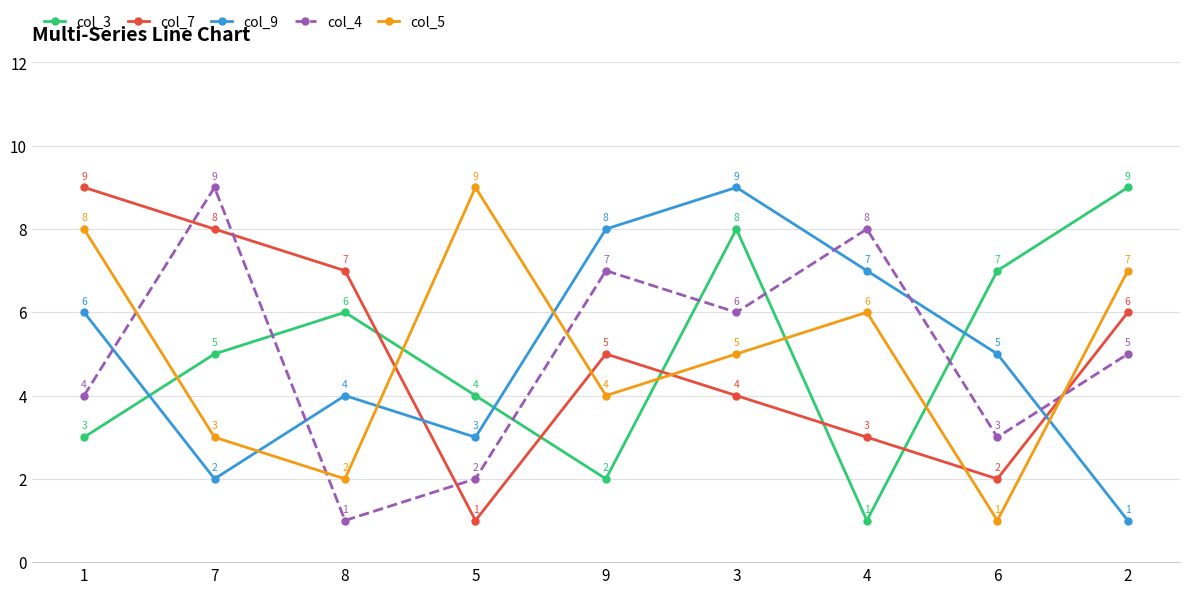

What is the sum of all col_9 values?

45